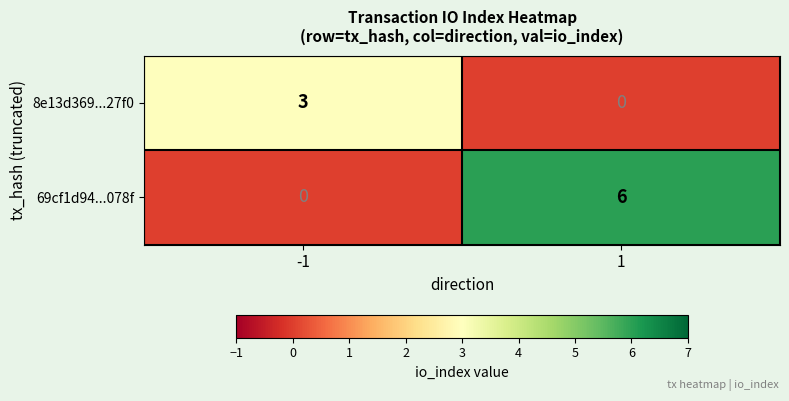

True or false: 69cf1d94...078f has a value of 3 at 1.

False